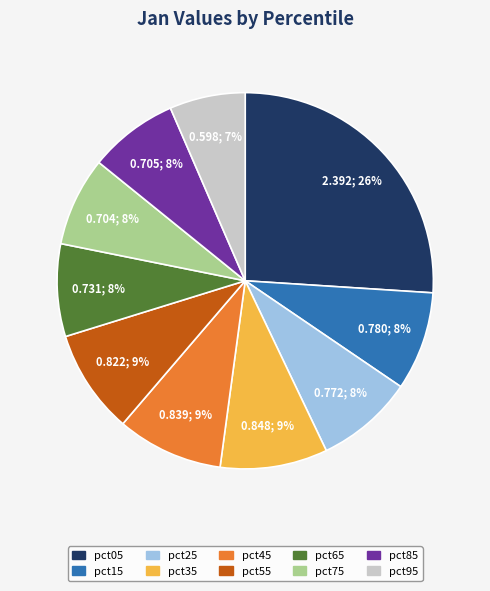

What percentage is the pct55 slice, to the nearest percent?

9%